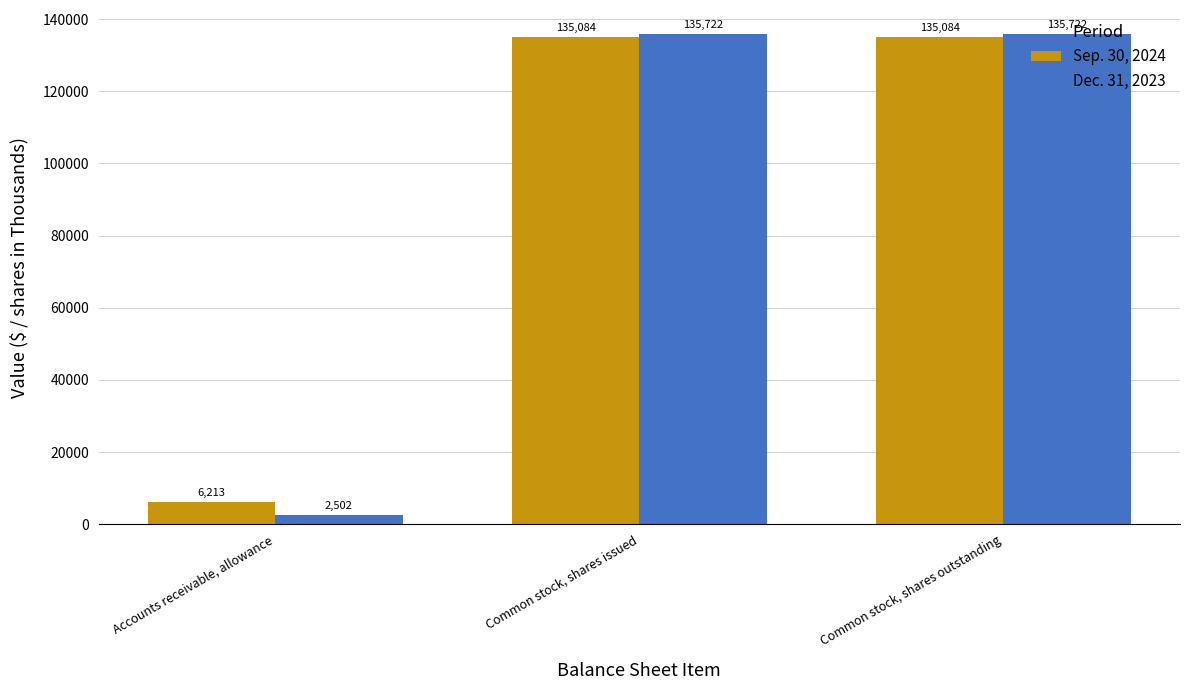

List the series in order of their overall mean, highest first.

Sep. 30, 2024, Dec. 31, 2023